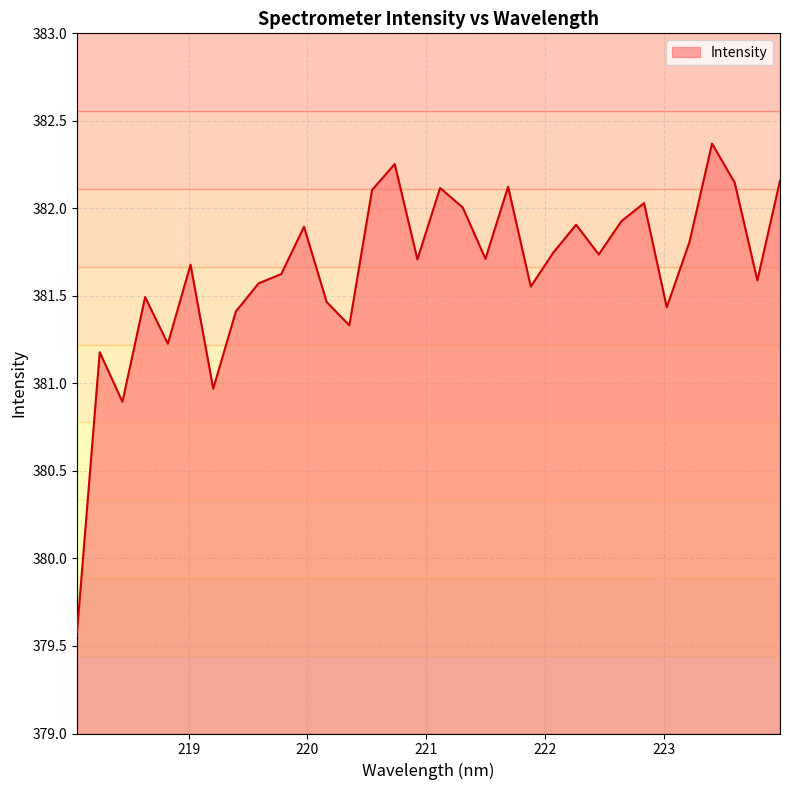

How many interior local peaks (higher than both neighbors) does the data have?

10